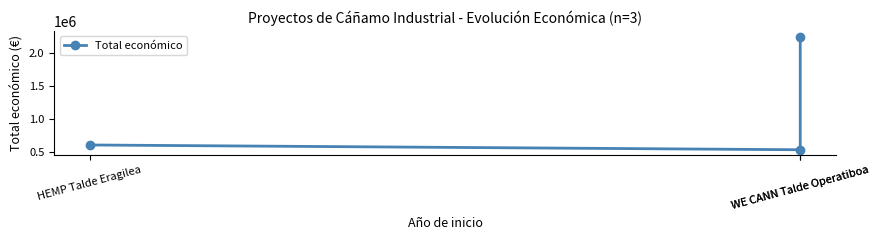

Reading right to left, extract all data points from this chart.

WE CANN Talde Operatiboa=2250674	WE CANN Talde Operatiboa=526962	HEMP Talde Eragilea=599584